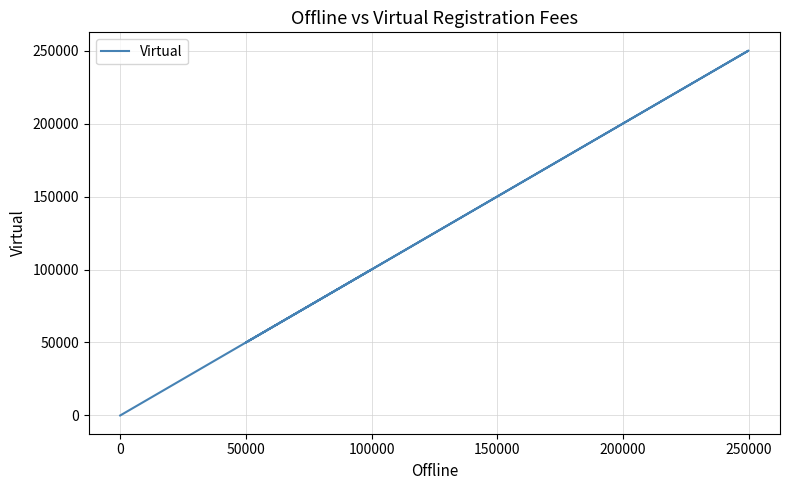

True or false: the data shows -87235 at 0.

False